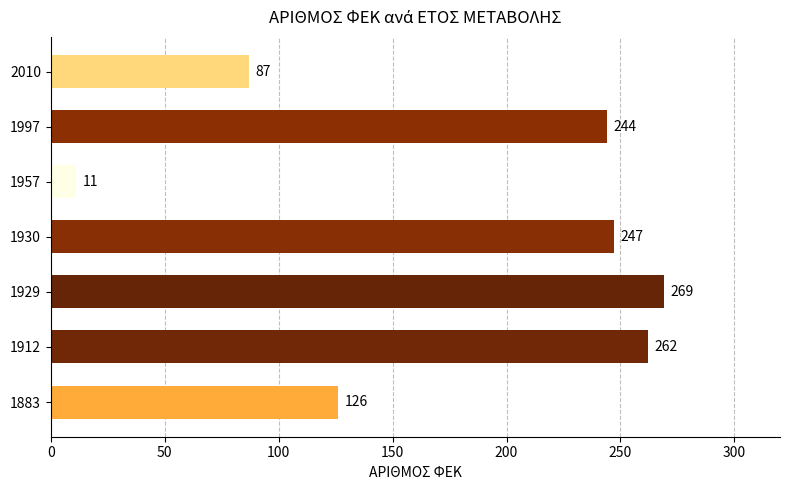

What is the greatest value displayed?

269